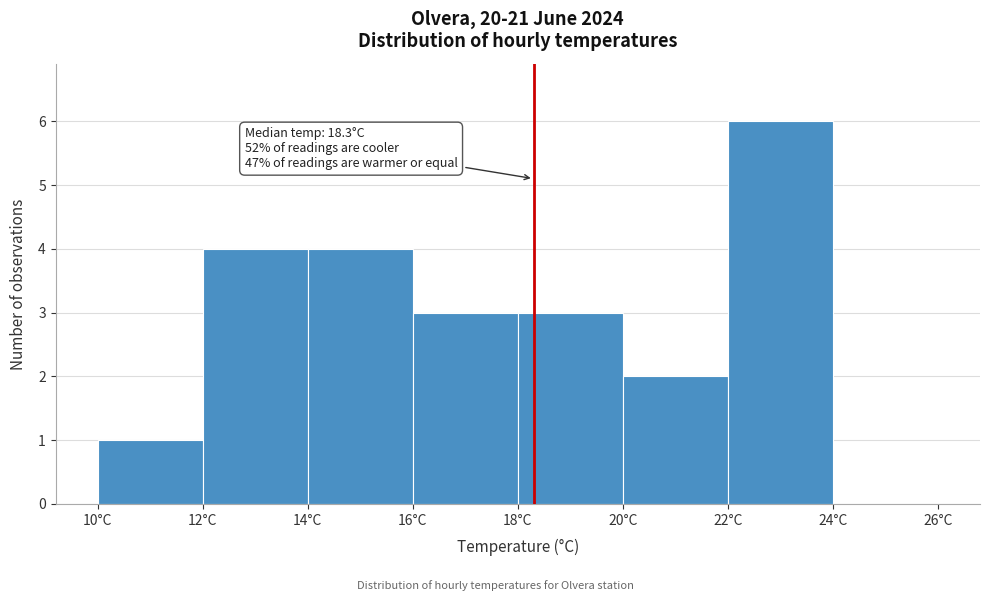

Over which range of the x-axis is the bar tallest?

22 to 24